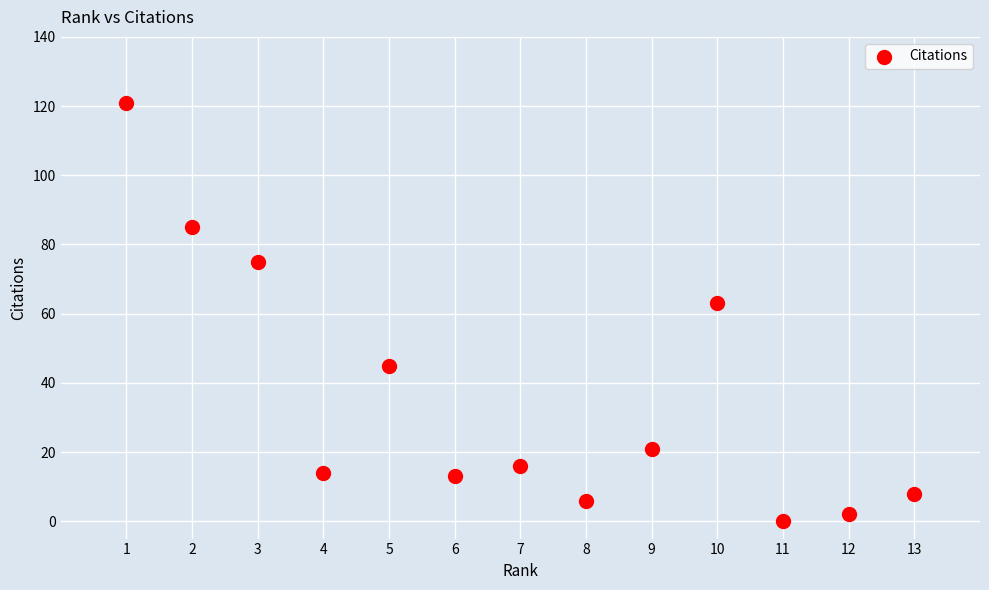

What is the range of Y values (max minus min)?

121